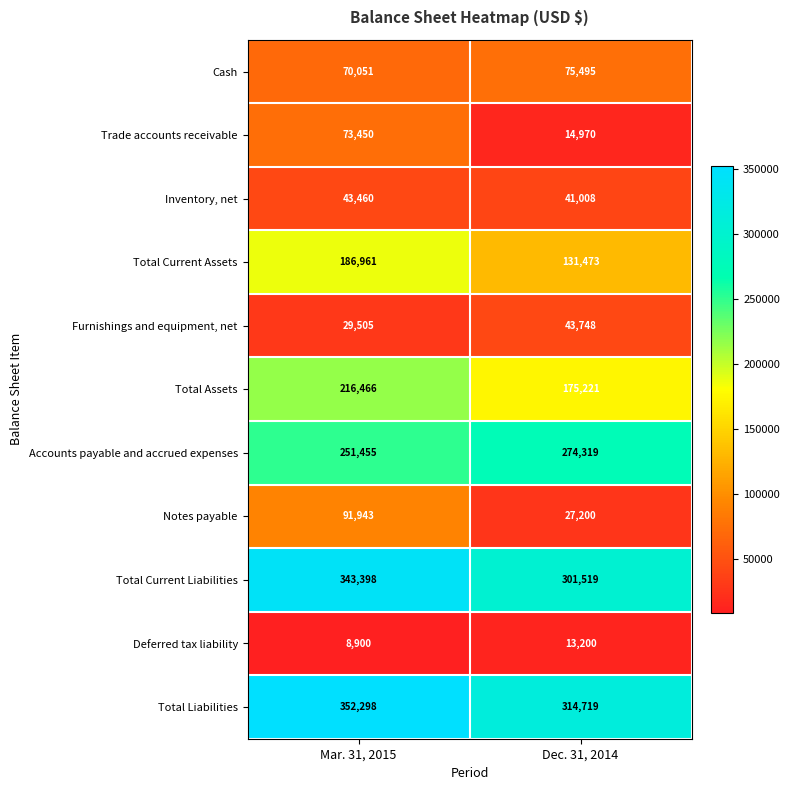

At how many categories does at least one series exceed 115226?

2